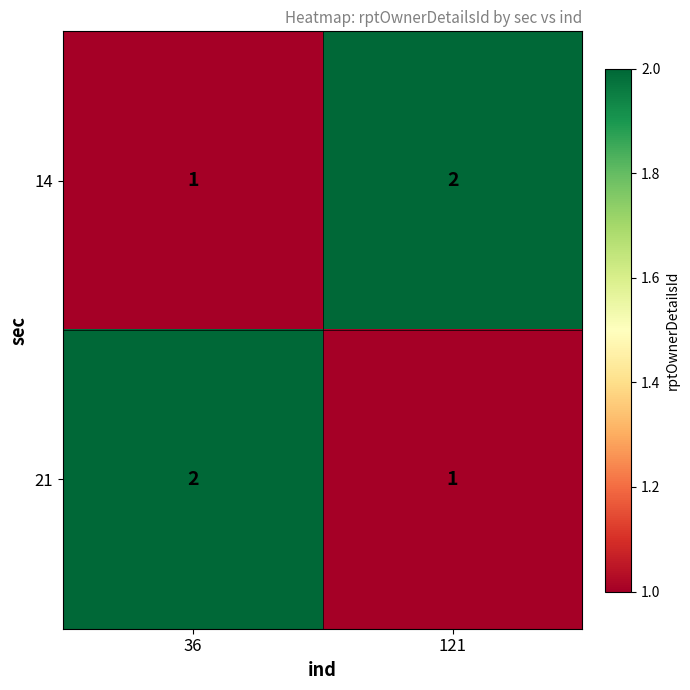

Is it true that 21 equals 3 at 36?

False